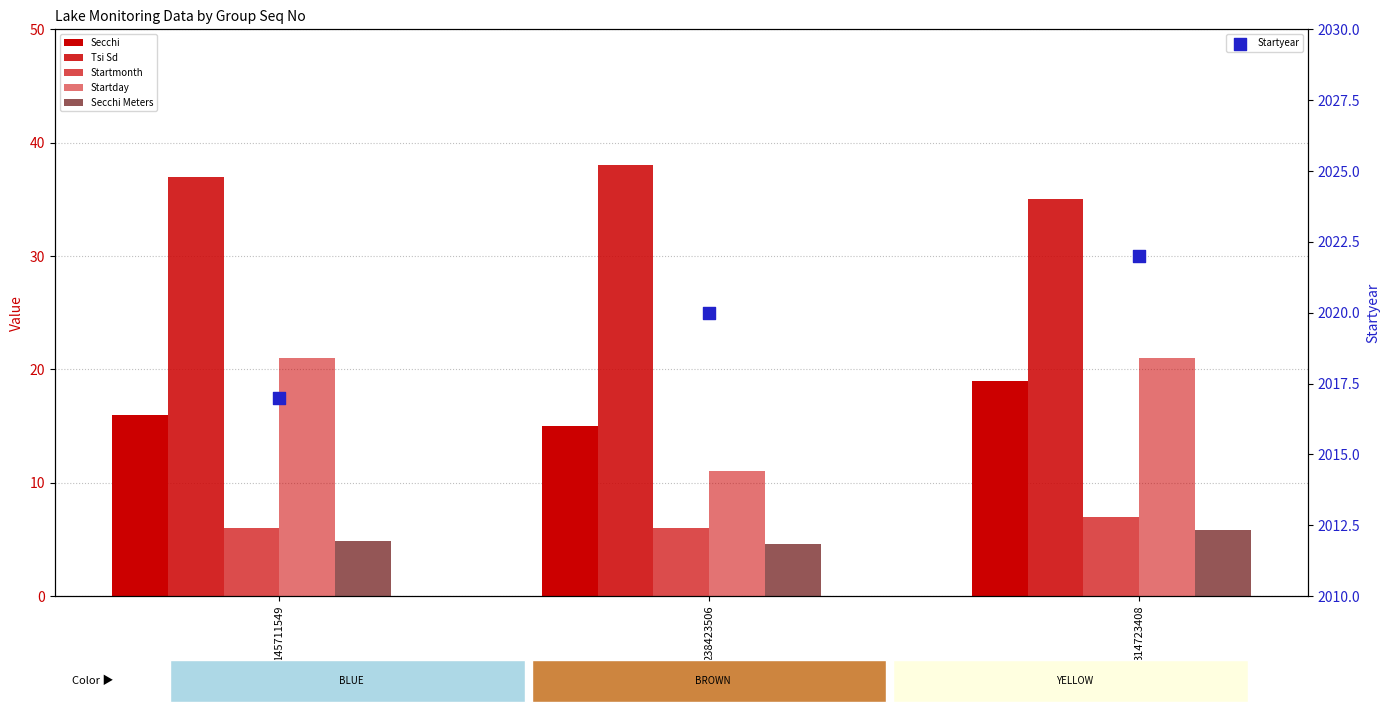

At which category is the sum across all series the highest?

314723408